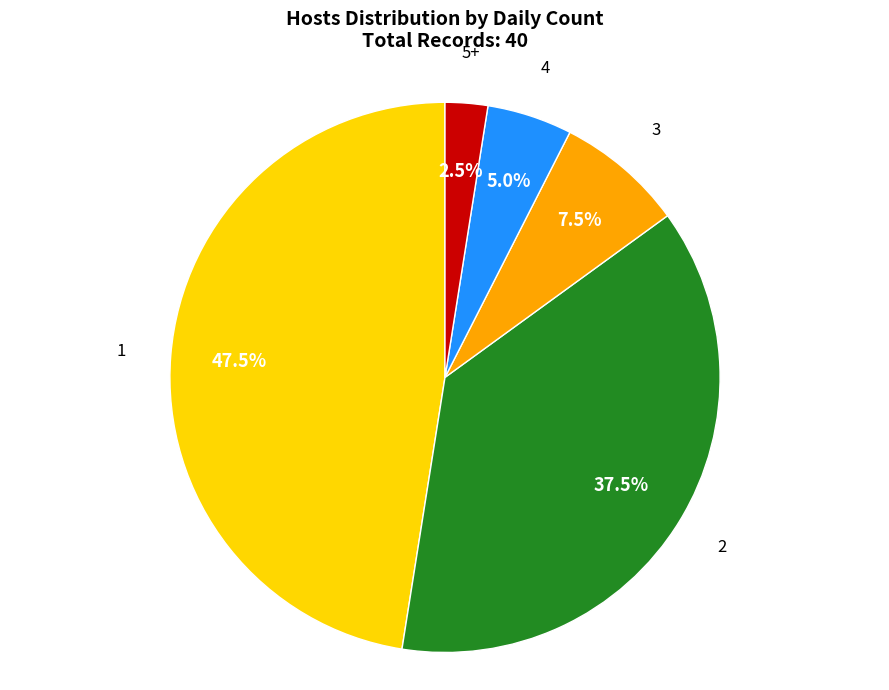

What is the smallest slice in the pie chart?

5+